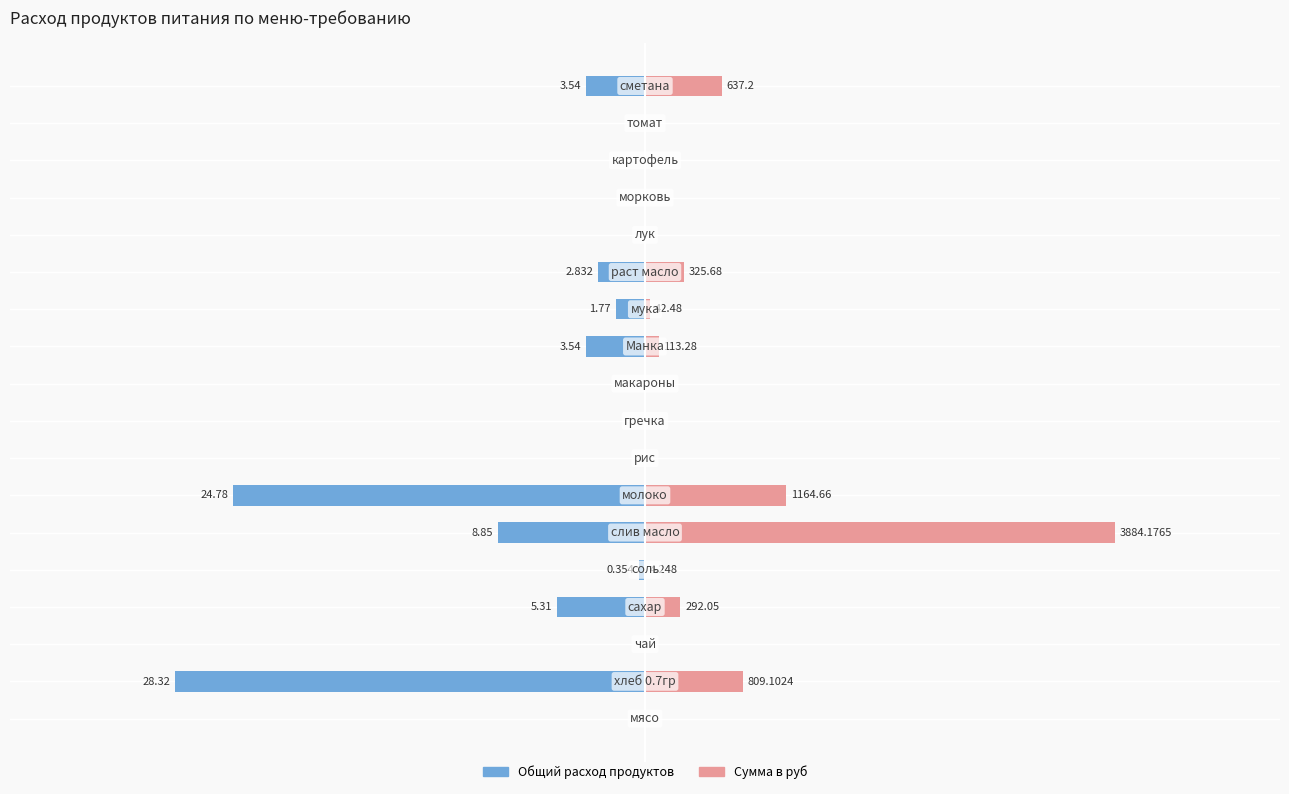

How many values in Общий расход продуктов are below zero?

9